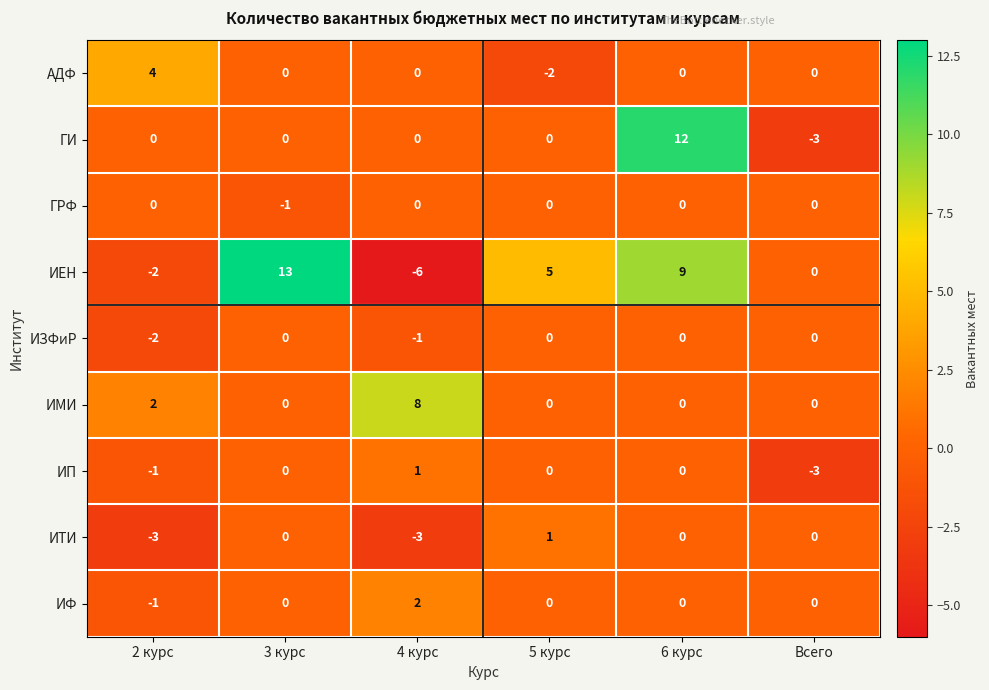

At which category is the sum across all series the highest?

6 курс